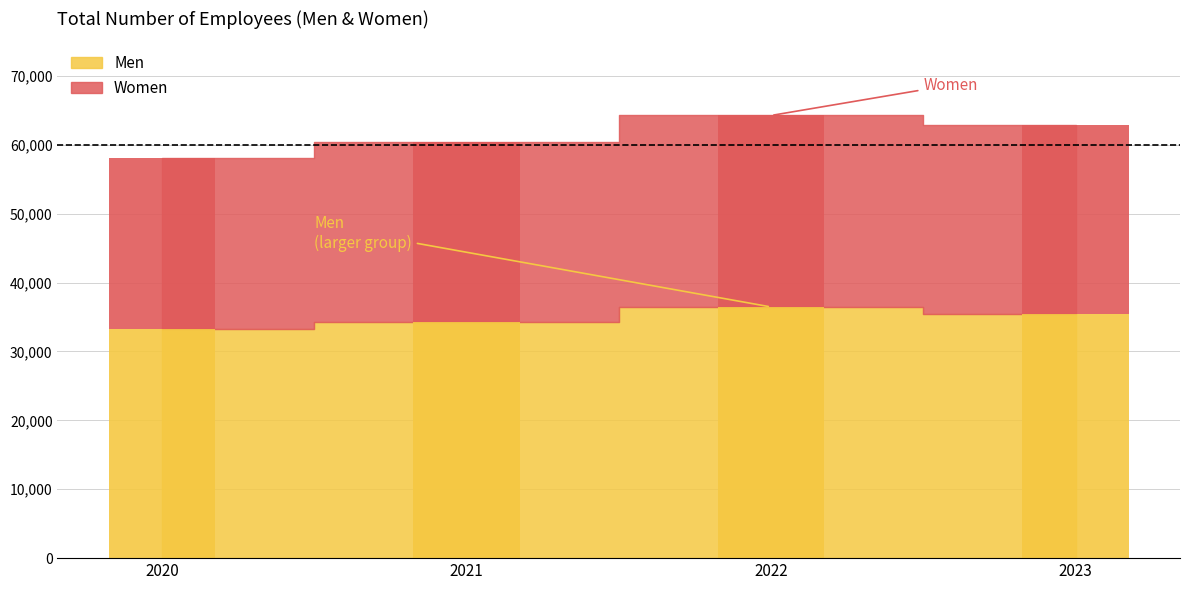

At which category is the sum across all series the highest?

2022